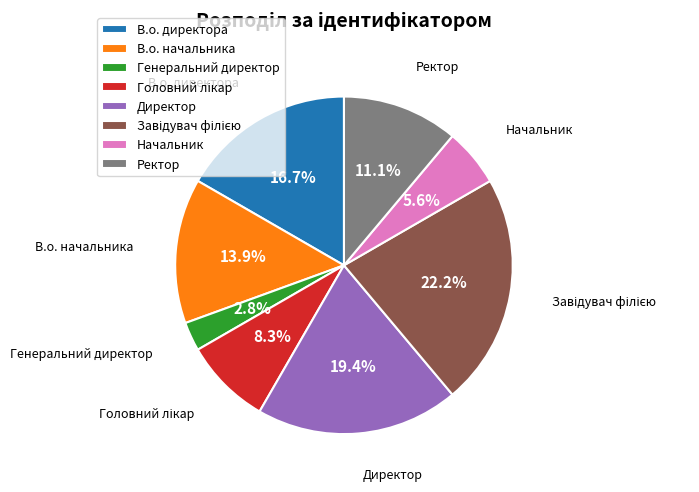

Is there any slice that represents more than half of the pie?

No